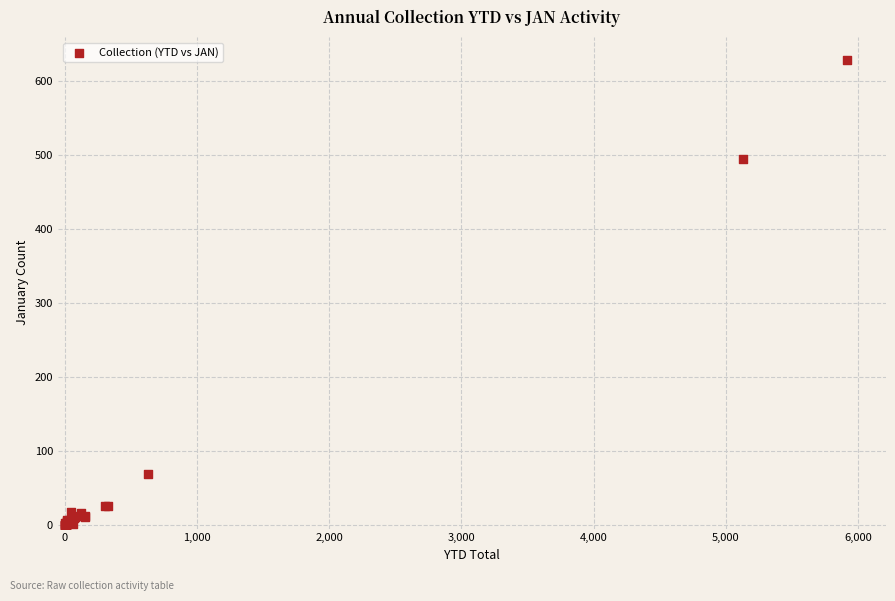

What Y value in the scatter plot is closest to 314?

494